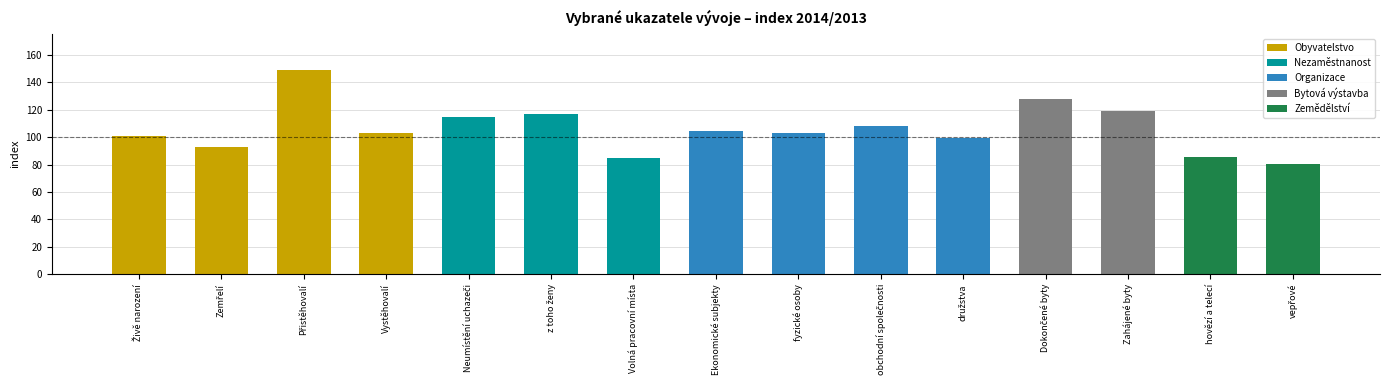

How many distinct data groups are displayed?

1